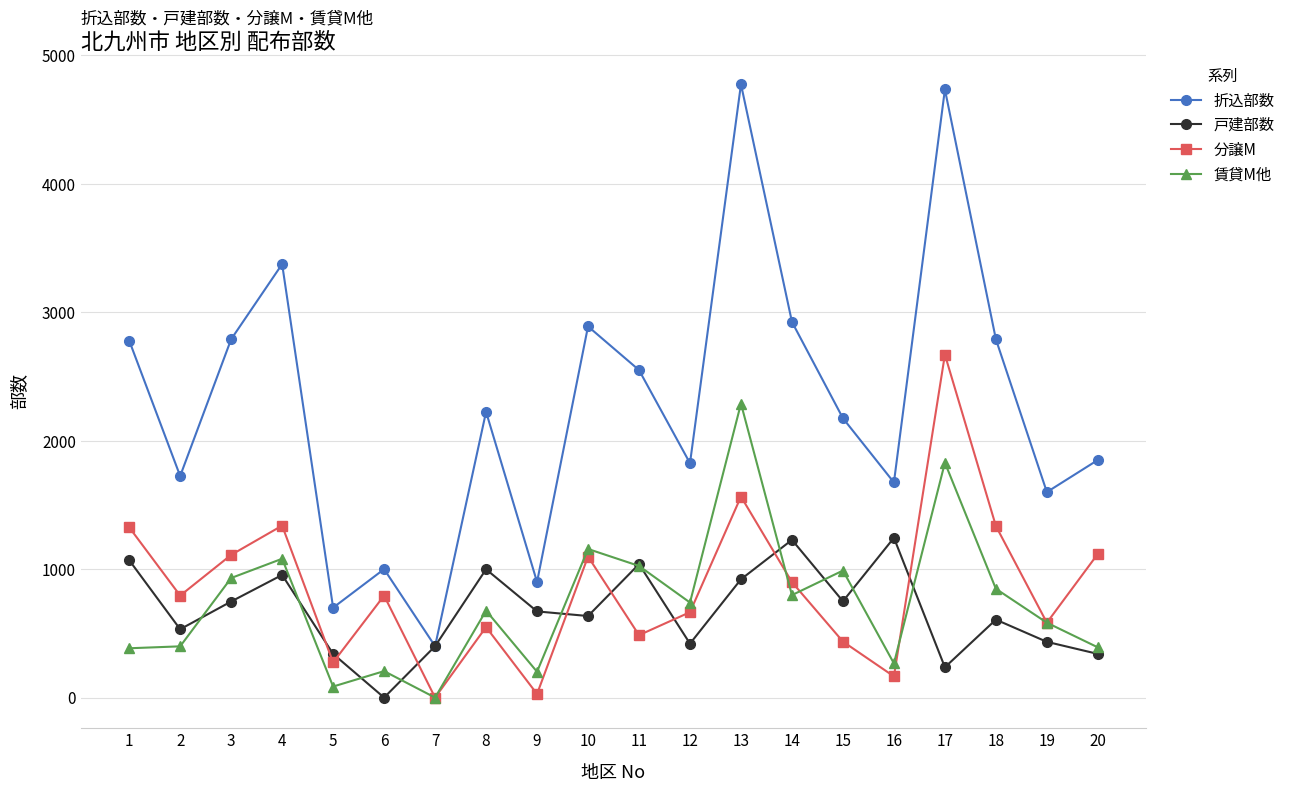

Is the value of 折込部数 at 18 greater than the value of 分譲M at 5?

Yes